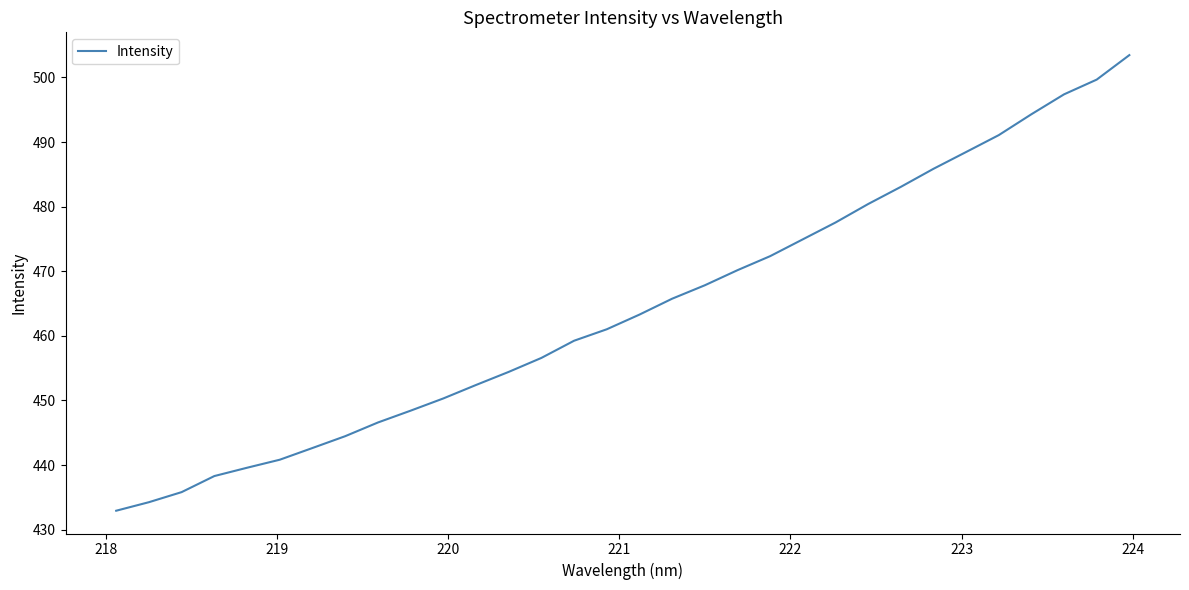

What is the difference between the maximum and minimum values?

70.5